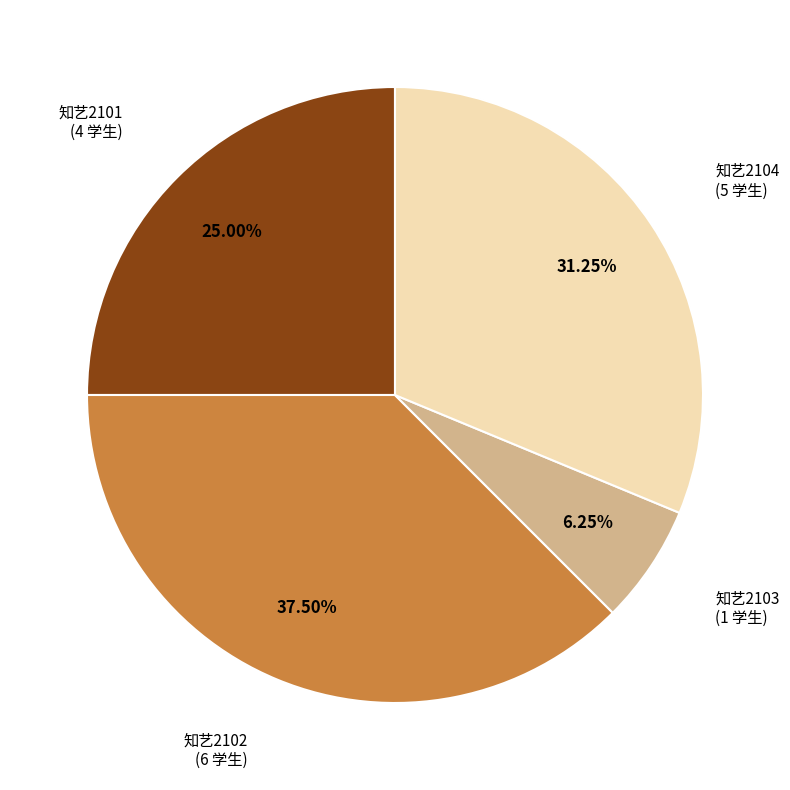

How many slices are in this pie chart?

4